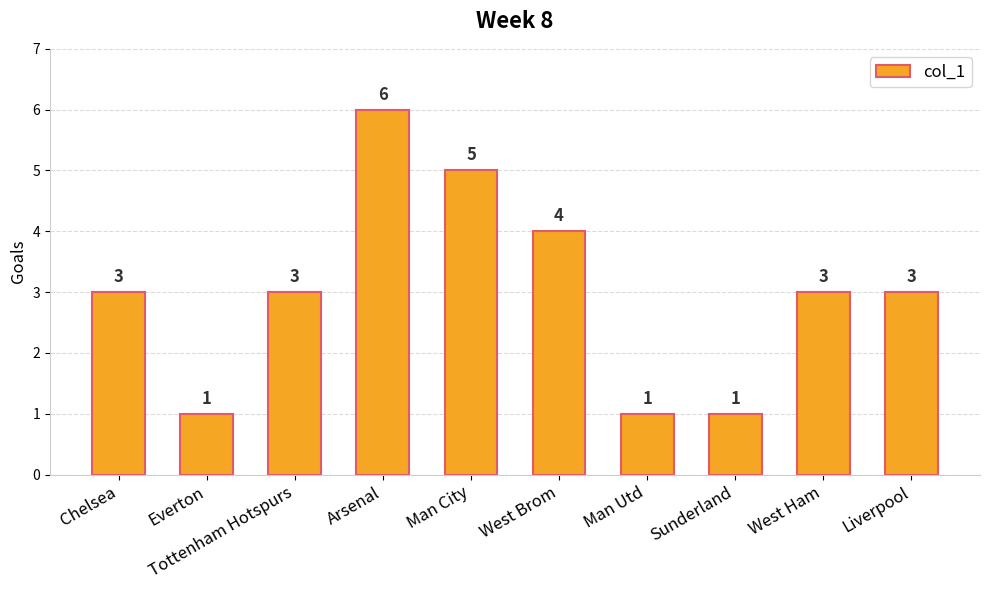

What is the sum of all values?

30